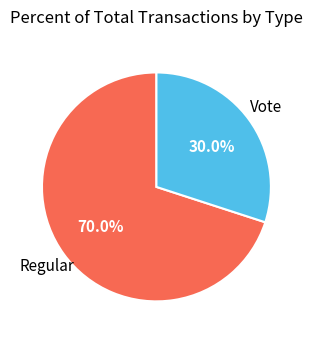

Does any single category account for the majority?

Yes